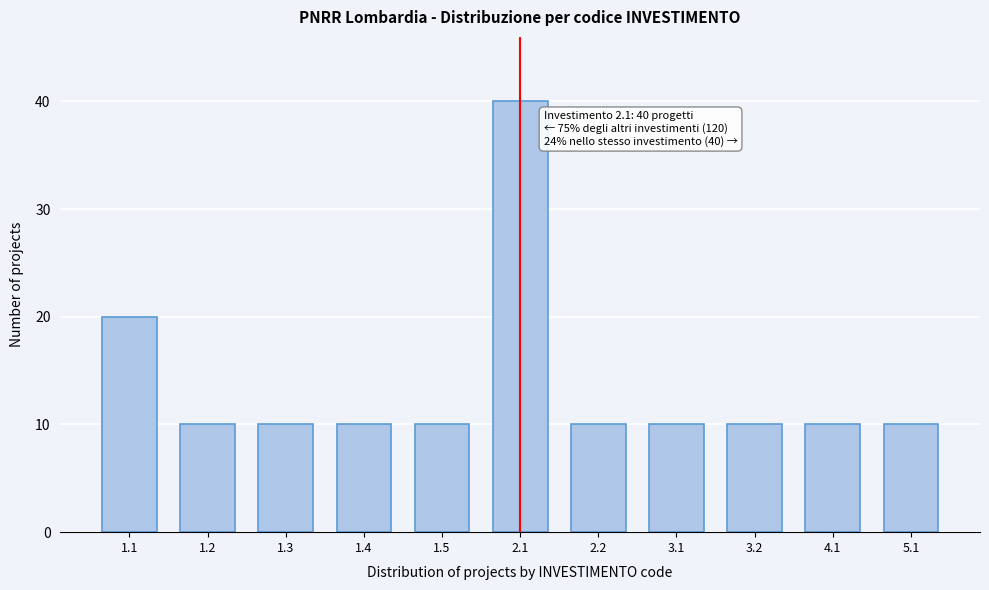

Reading left to right, extract all data points from this chart.

20	10	10	10	10	40	10	10	10	10	10